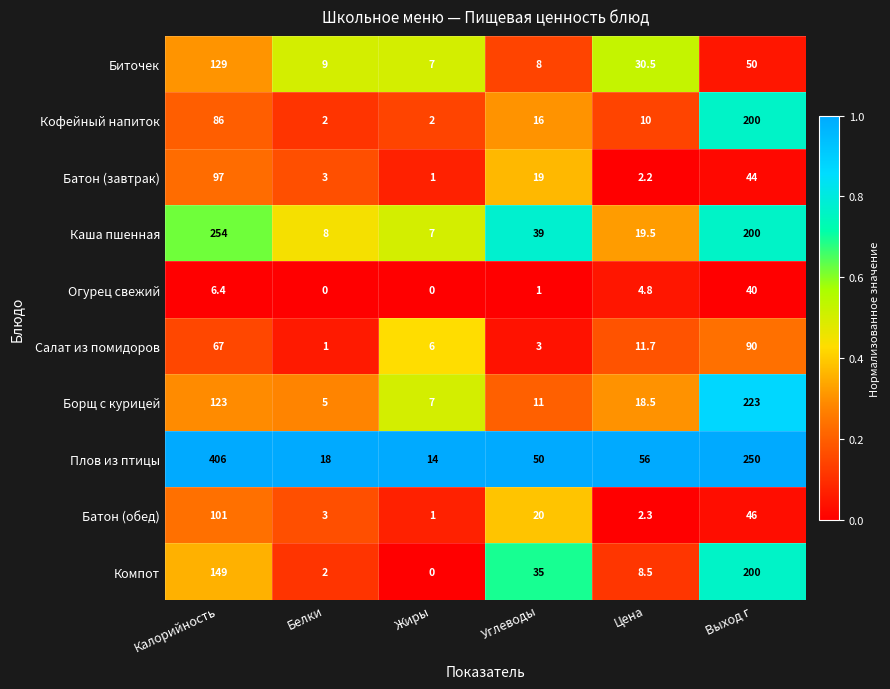

What is the highest value of the Борщ с курицей series?

223.0